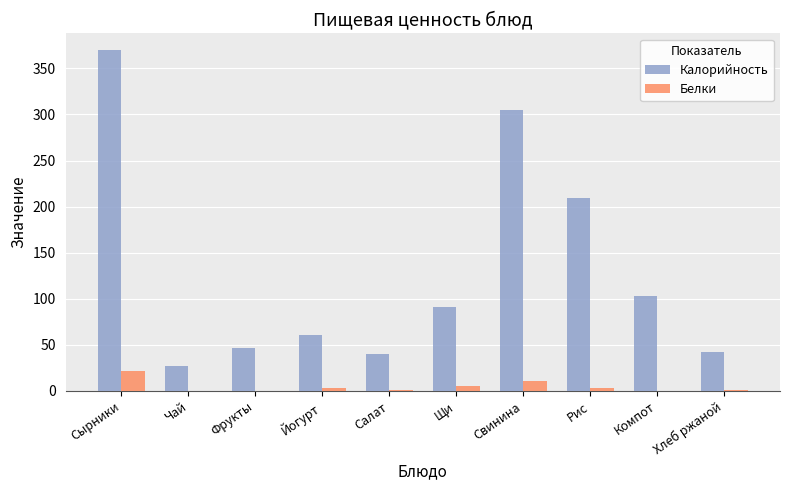

Which series has the largest total across all categories?

Калорийность